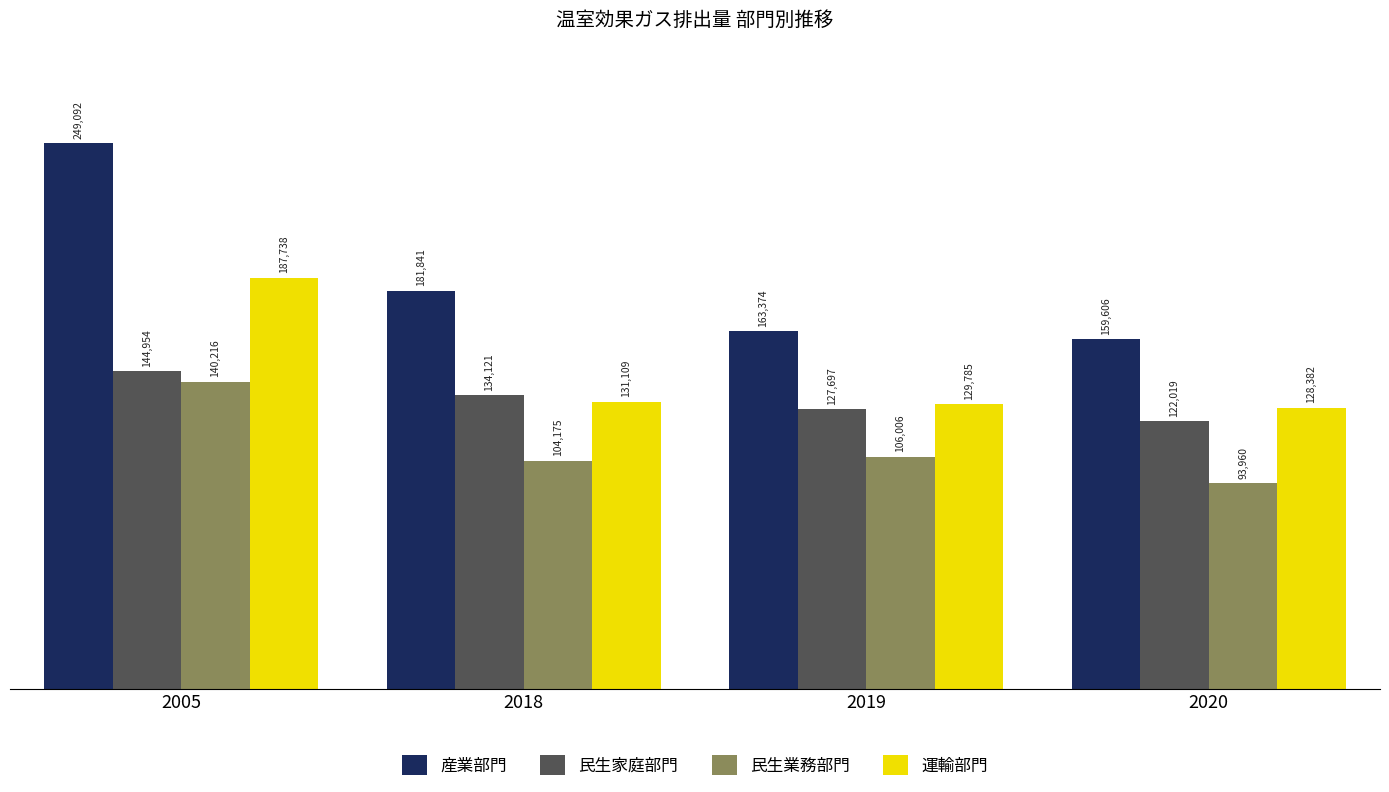

List the series in order of their peak value, lowest first.

民生業務部門, 民生家庭部門, 運輸部門, 産業部門